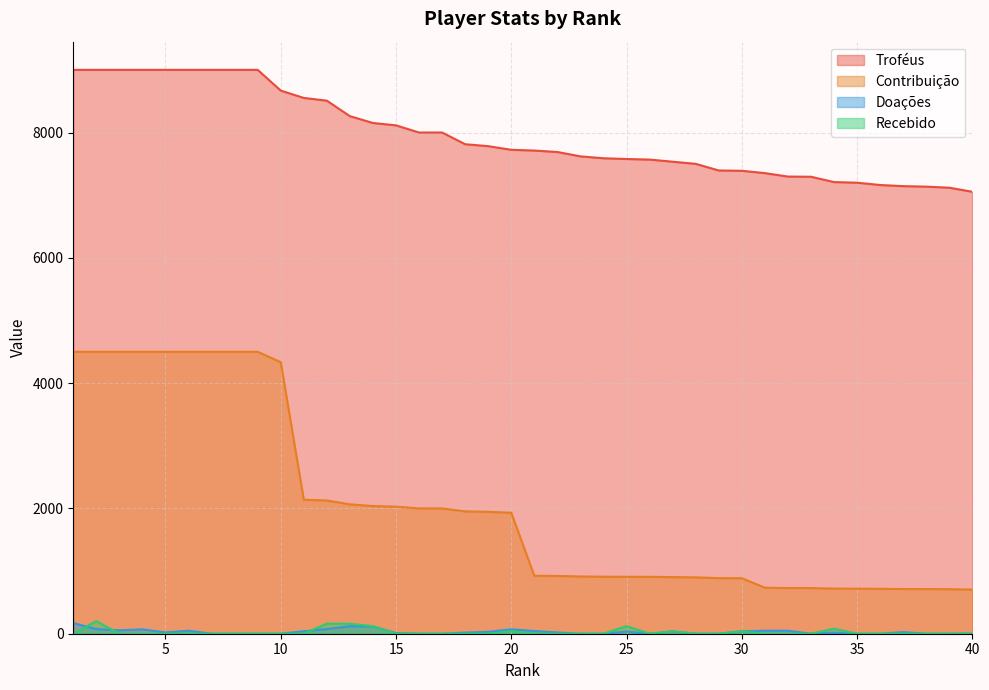

What is the value of the Doações point at the 1st from the left?

170